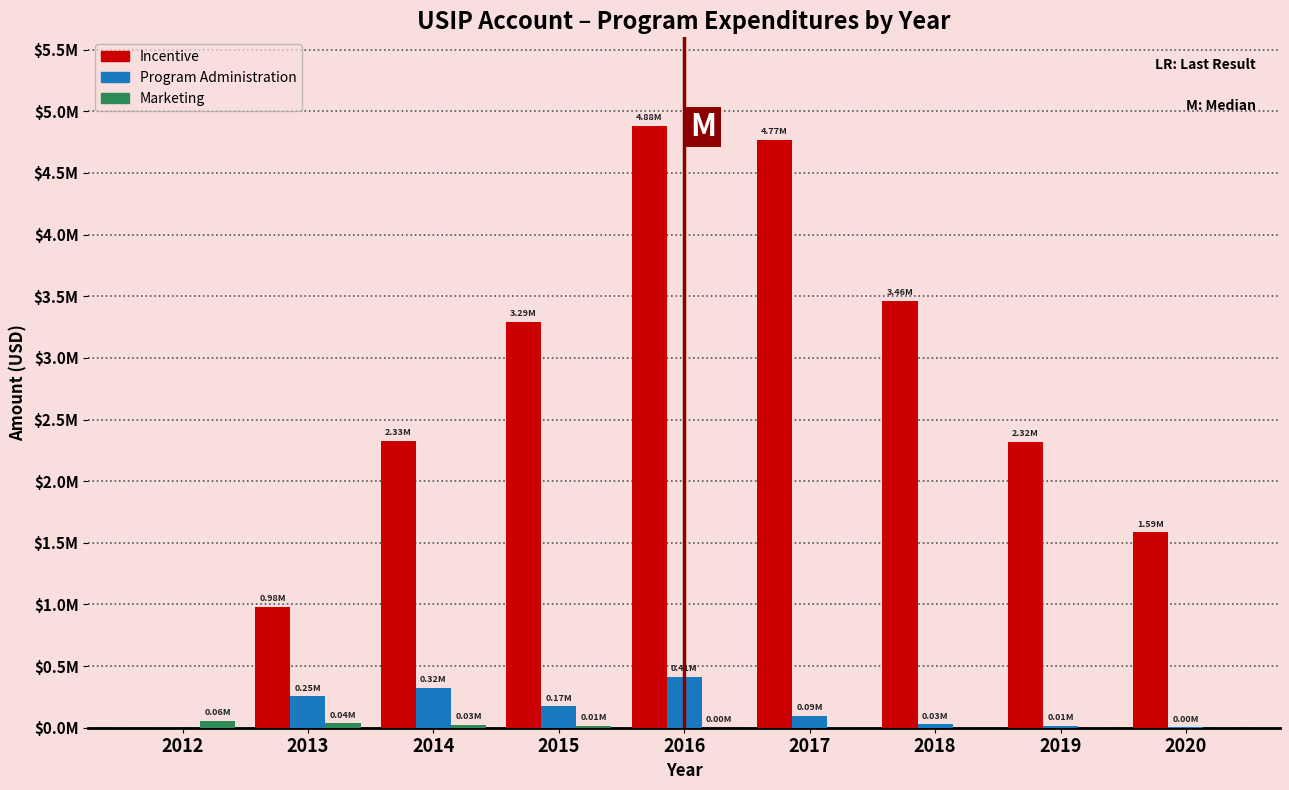

Does the chart contain stacked bars?

No